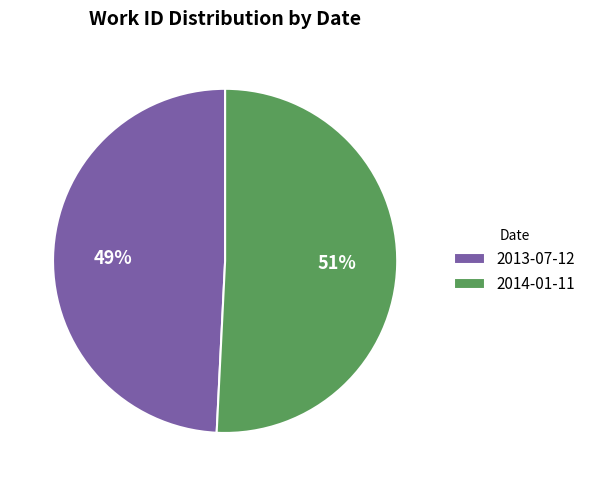

Do 2013-07-12 and 2014-01-11 together represent more than half of the pie?

Yes